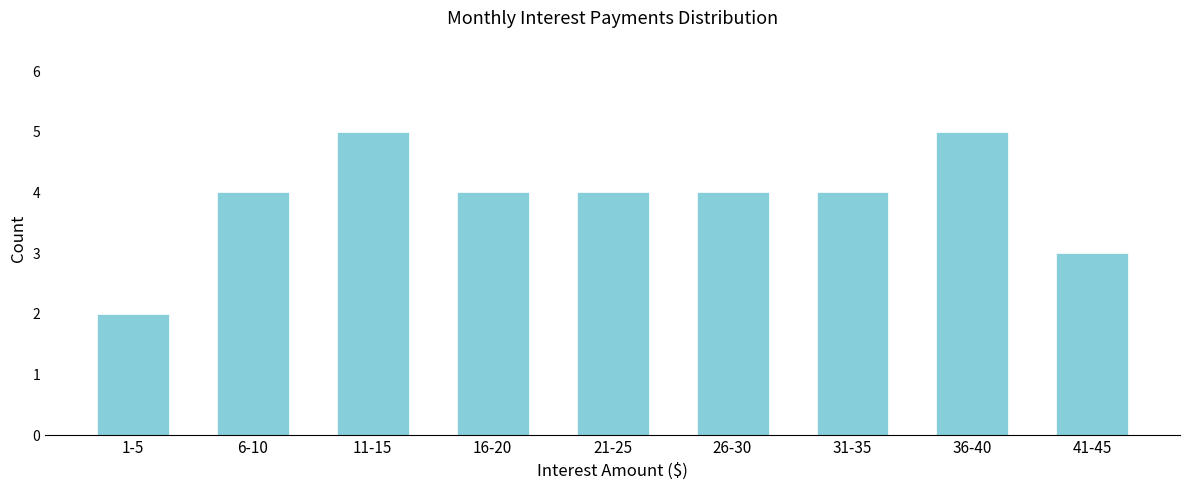

Reading left to right, list all the values displayed in this chart.

1-5=2	6-10=4	11-15=5	16-20=4	21-25=4	26-30=4	31-35=4	36-40=5	41-45=3